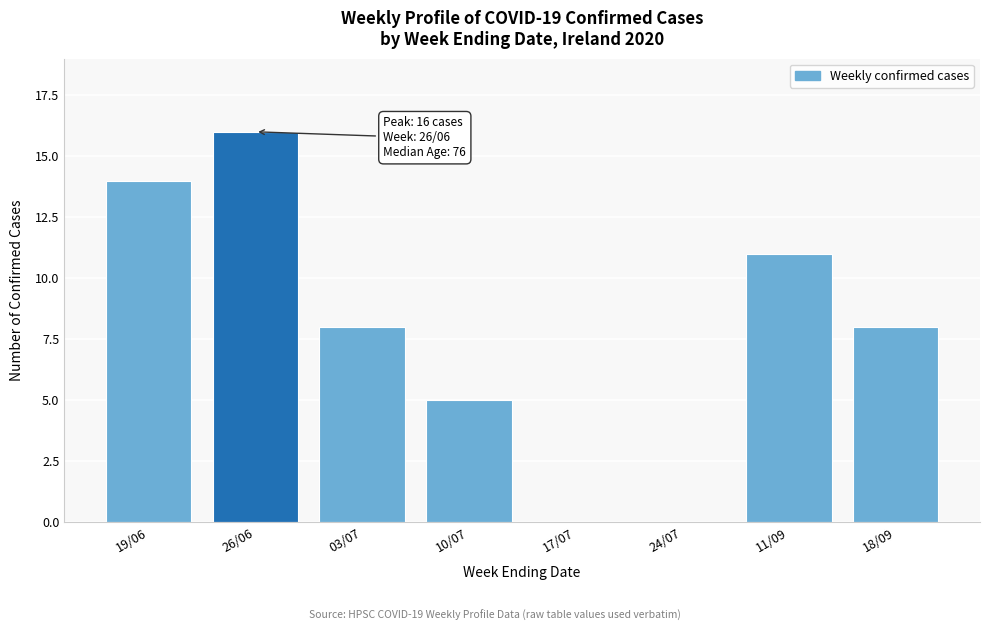

True or false: the data shows 14 at 03/07.

False